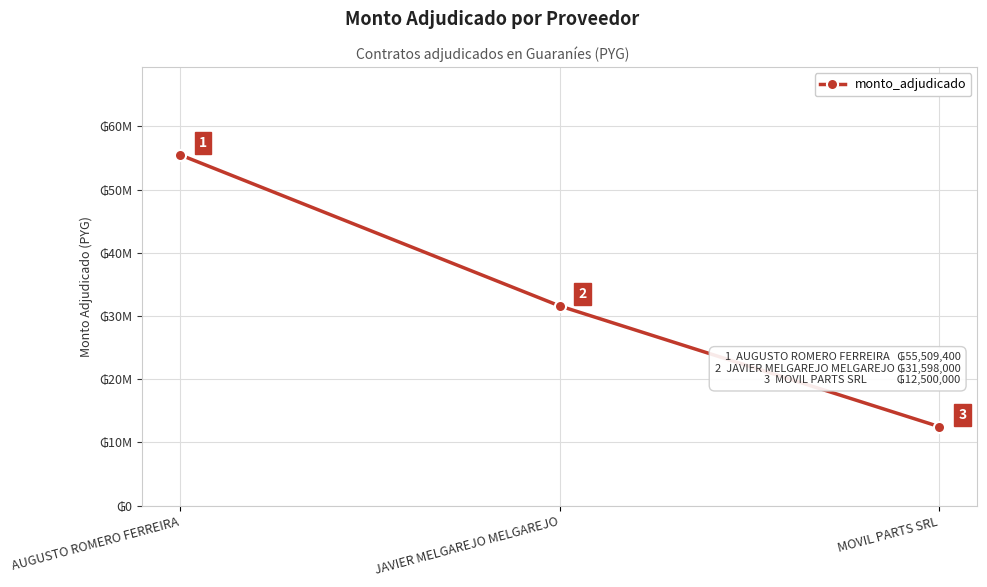

Reading left to right, what are all the values shown in this chart?

AUGUSTO ROMERO FERREIRA=55509400	JAVIER MELGAREJO MELGAREJO=31598000	MOVIL PARTS SRL=12500000